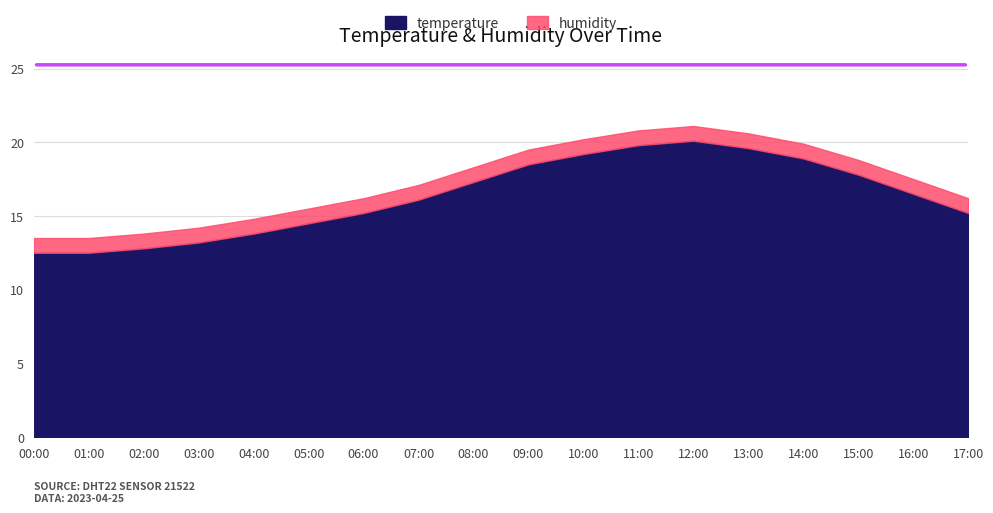

What position from the right is 04:00?

14